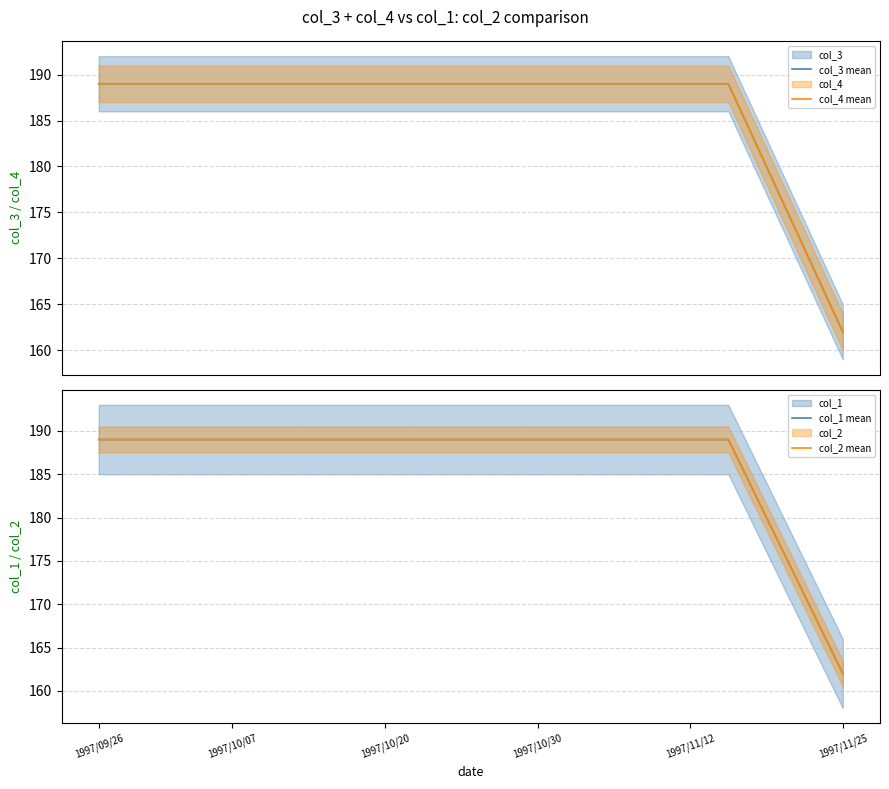

Read the col_3 mean value at 36.

175.5